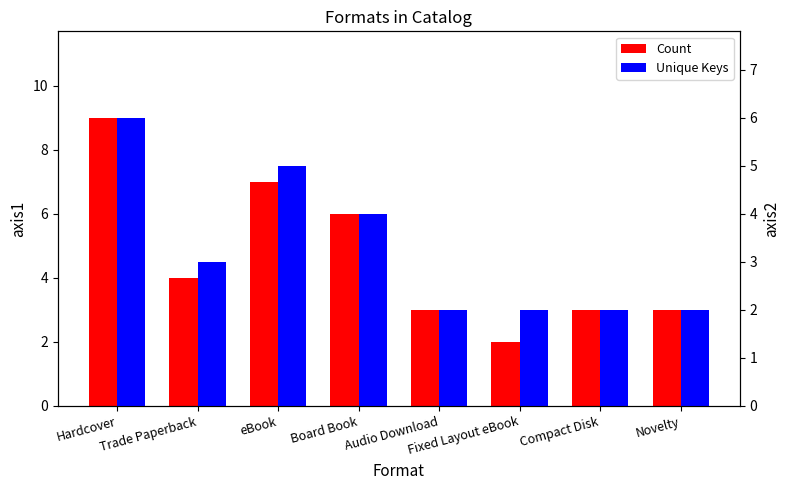

What is the highest value of the Count series?

9